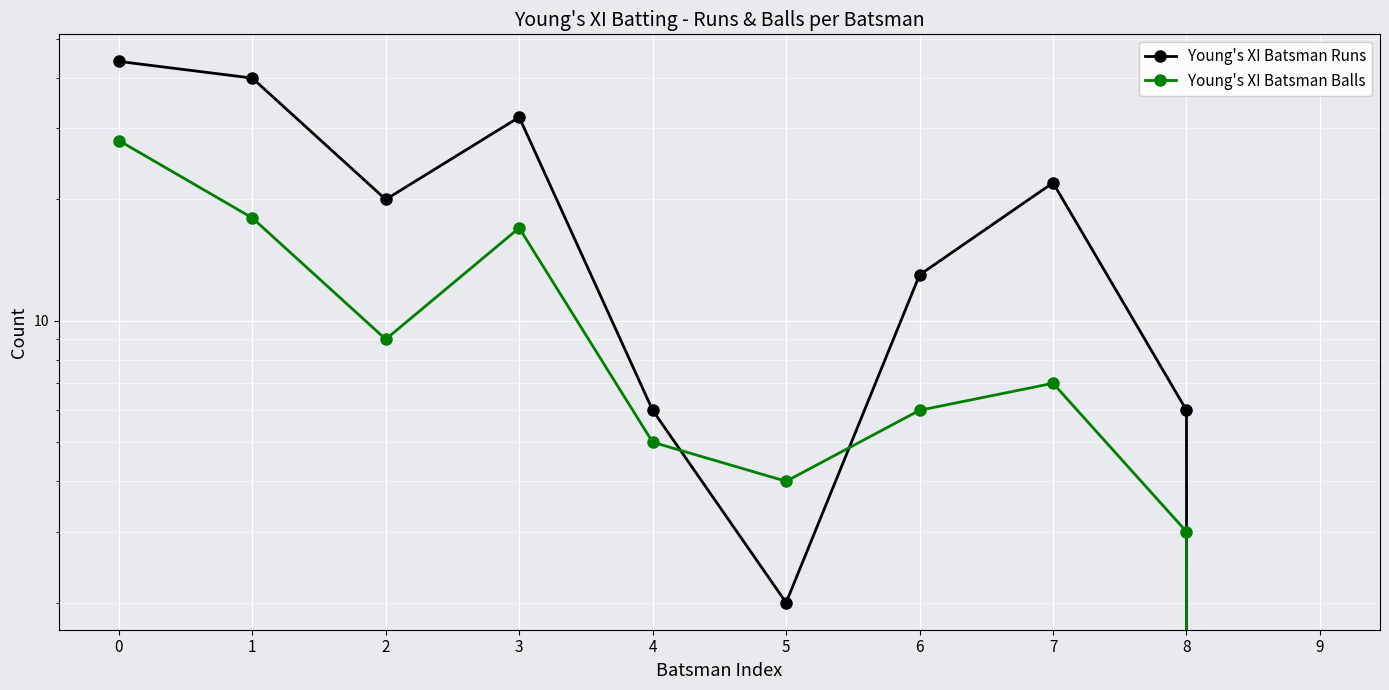

How many times do Young's XI Batsman Runs and Young's XI Batsman Balls cross each other?

2